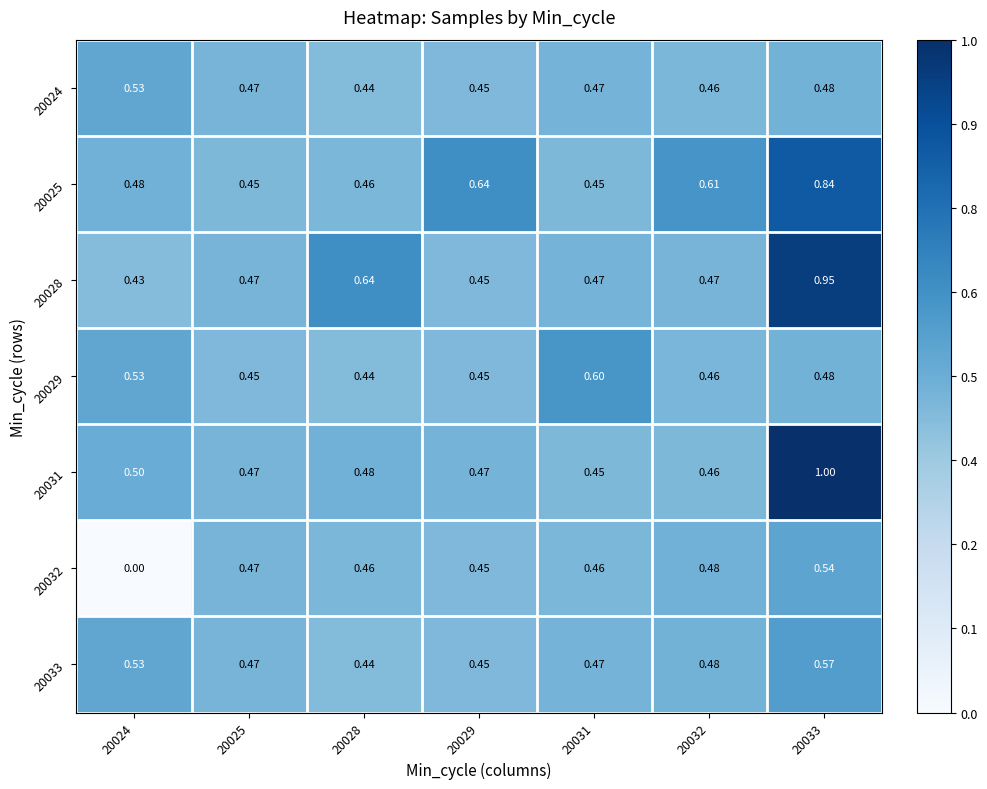

Is the value of 20031 at 20029 greater than the value of 20032 at 20033?

No